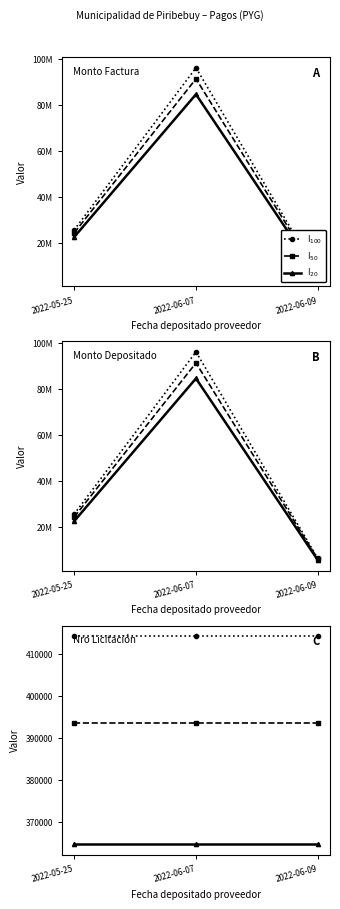

Which series changed the most between 2022-05-25 and 2022-06-09?

I$_{100}$